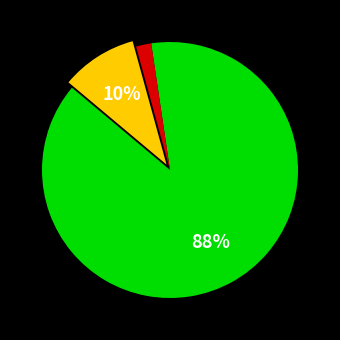

To the nearest percent, what is the average slice percentage?

33%